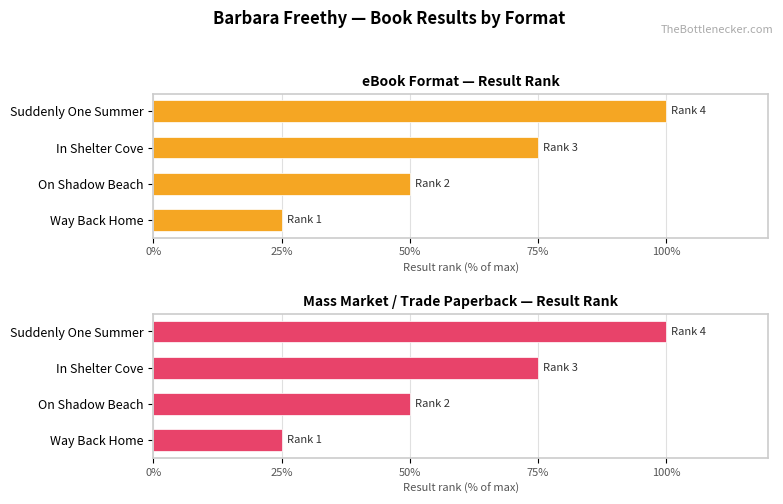

What is the difference between the second highest and minimum values in the eBook series?

50